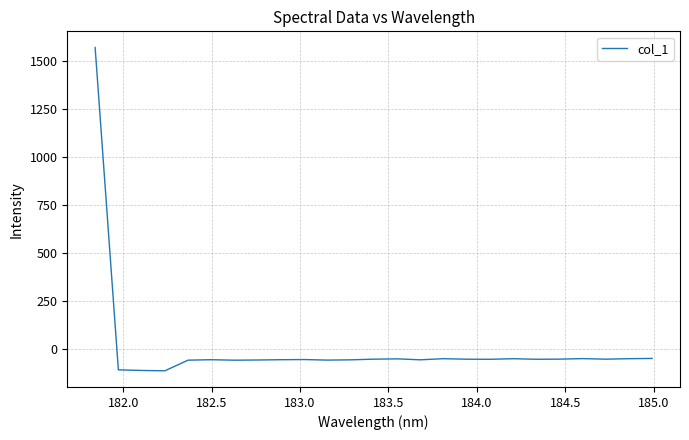

What is the greatest value displayed?

1568.0